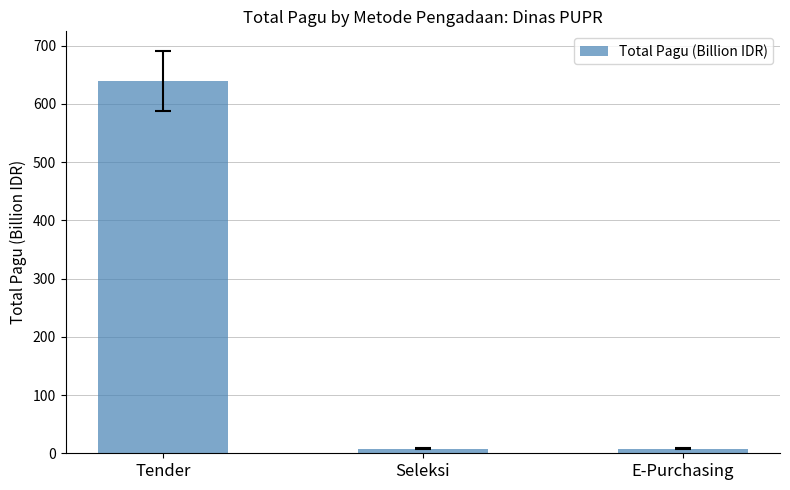

What is the approximate value at Tender?

638.7